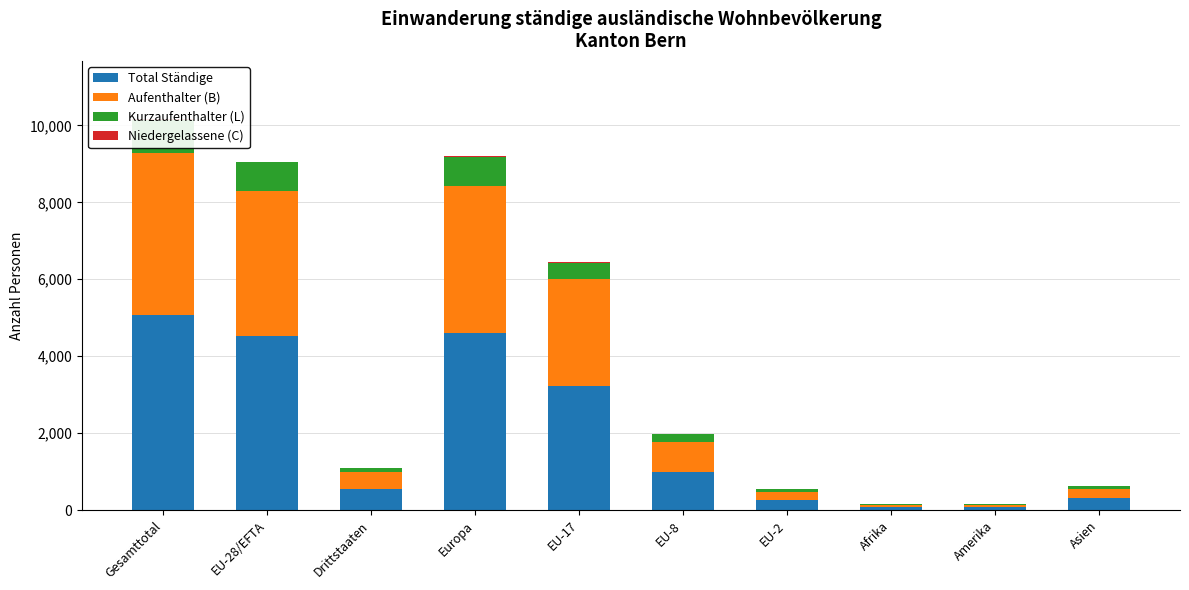

List the series in order of their peak value, highest first.

Total Ständige, Aufenthalter (B), Kurzaufenthalter (L), Niedergelassene (C)